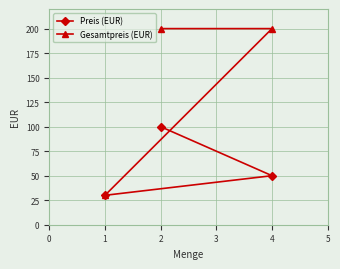

Reading right to left, transcribe all the data shown in this chart.

Preis (EUR): 4=50	2=100	1=30
Gesamtpreis (EUR): 4=200	2=200	1=30